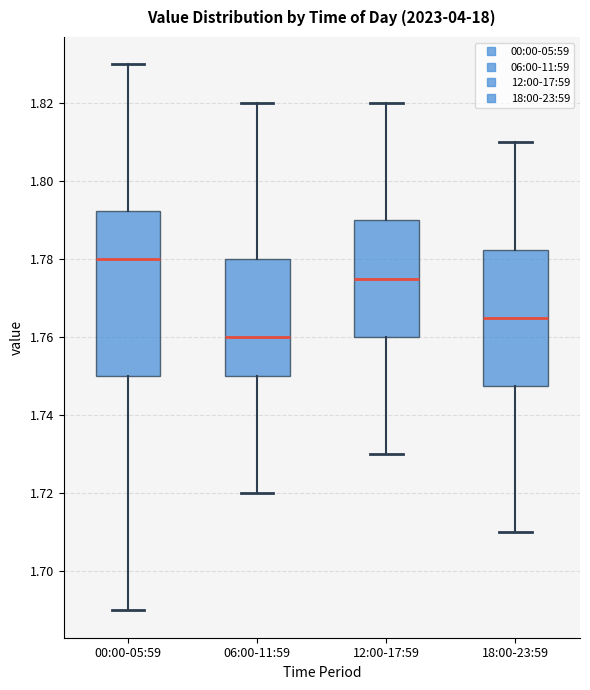

Reading left to right, transcribe this box plot: for each box, give where its median line is, the range the box spans, and where its two whiskers end, as read against the y-axis. The values are not printed on the chart, so give them approximately, as read against the axis.

00:00-05:59: median 1.780, box 1.750 to 1.792, whiskers 1.690 to 1.830
06:00-11:59: median 1.760, box 1.750 to 1.780, whiskers 1.720 to 1.820
12:00-17:59: median 1.776, box 1.760 to 1.790, whiskers 1.730 to 1.820
18:00-23:59: median 1.766, box 1.748 to 1.782, whiskers 1.710 to 1.810